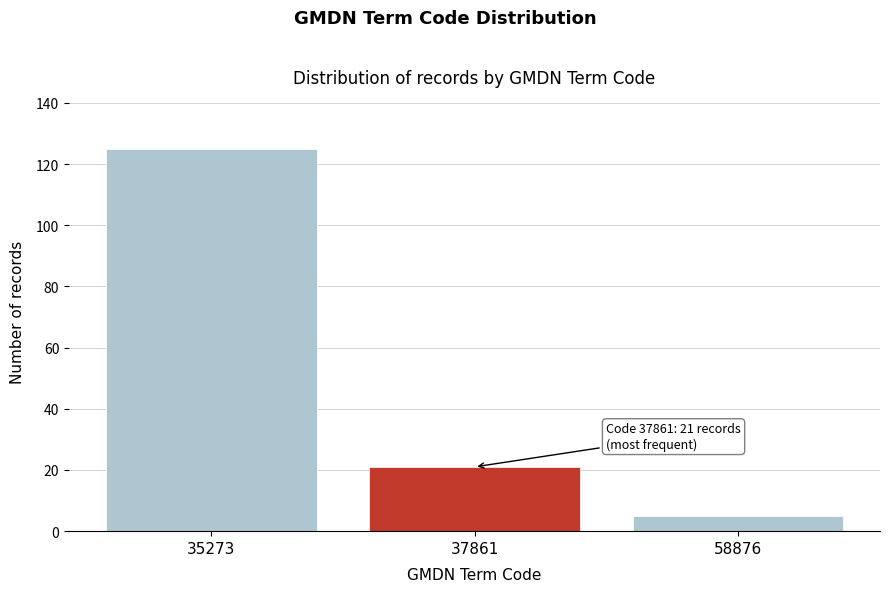

Reading right to left, extract all data points from this chart.

5	21	125